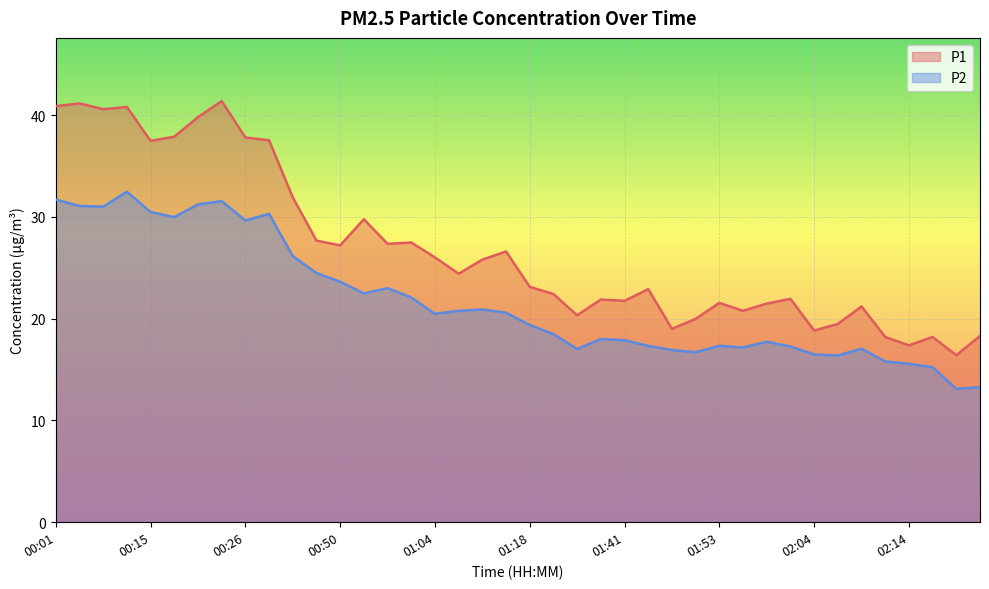

How many lines are shown in the chart?

2